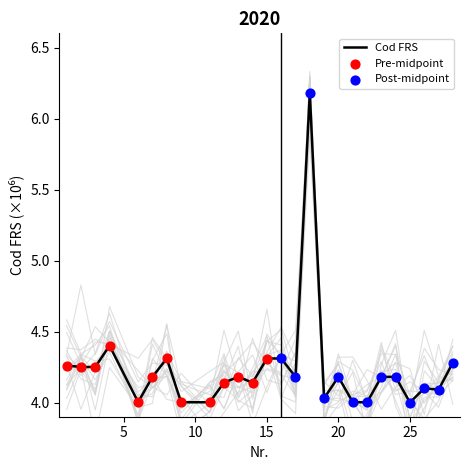

What is the change in value from 21 to 28?

+0.3